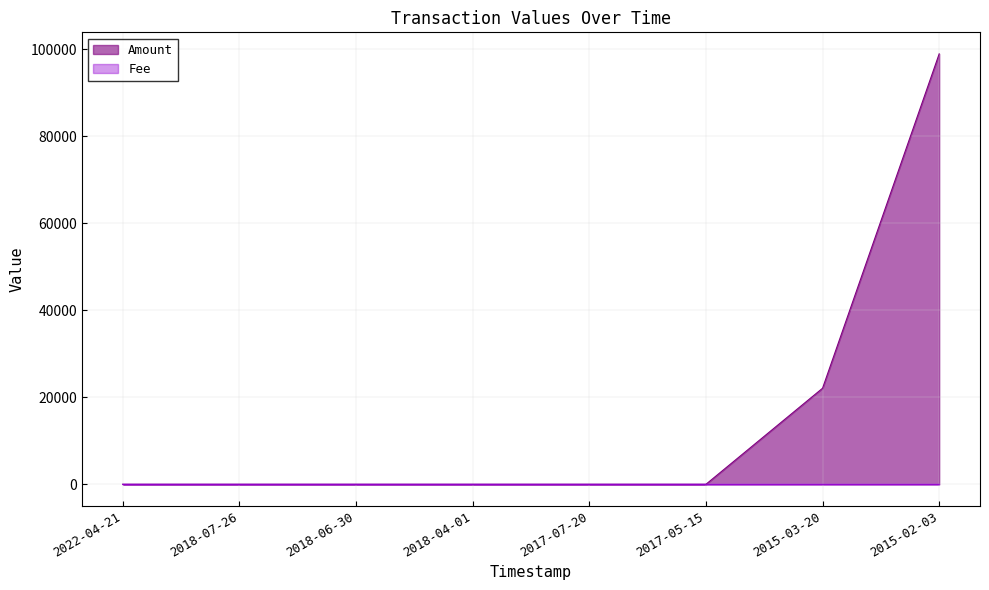

Is it true that Amount equals 0.0 at 2018-04-01?

True